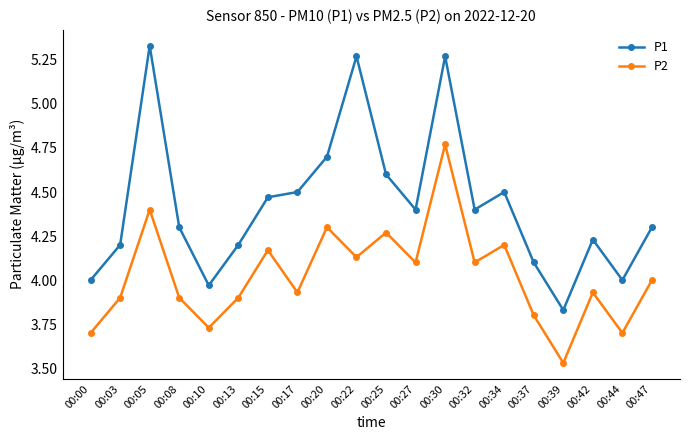

Does the chart have visible grid lines?

No